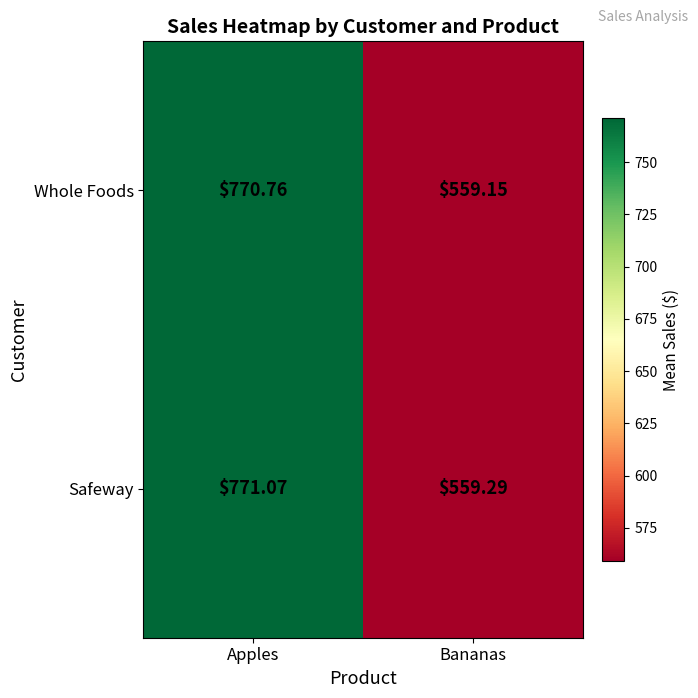

Rank the series by their average value, from lowest to highest.

Whole Foods, Safeway